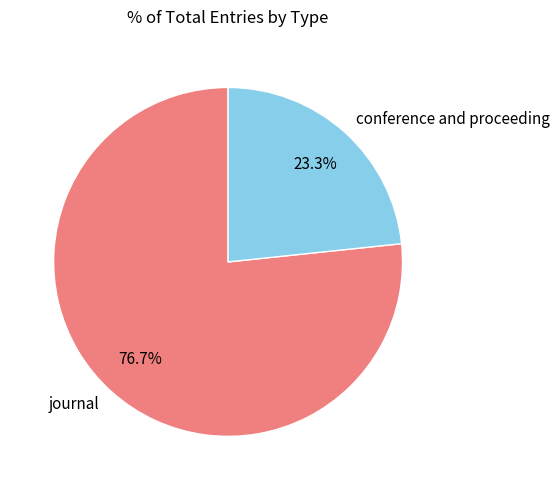

Rank the categories by value from highest to lowest.

journal, conference and proceeding